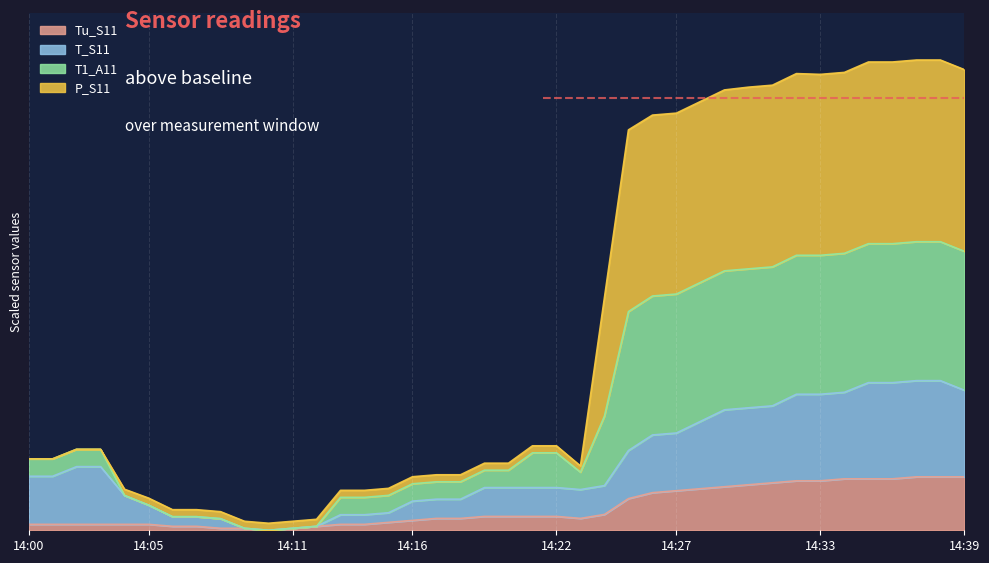

At which category is the sum across all series the highest?

14:37